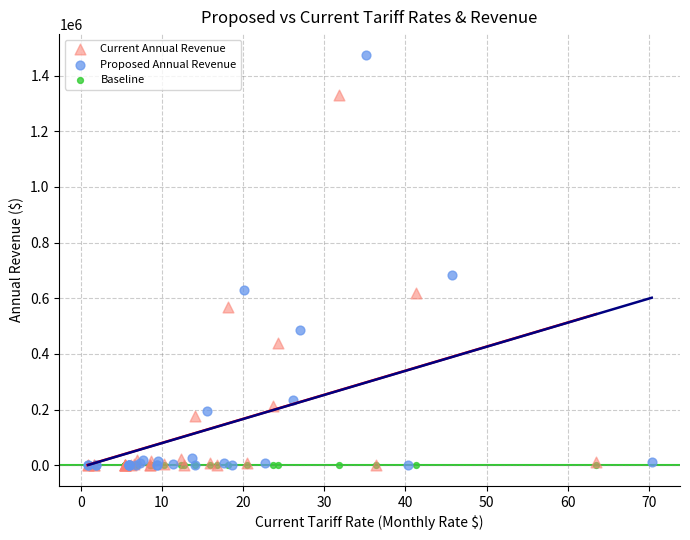

What are all the series names shown in the legend?

Current Annual Revenue, Proposed Annual Revenue, Baseline